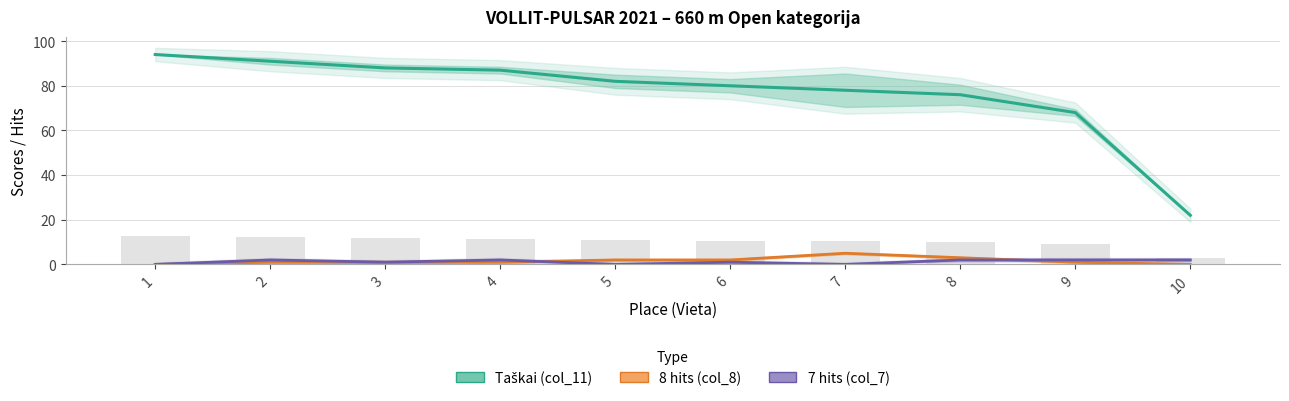

The value of 8 hits (col_8) at 9 is 1. True or false?

True